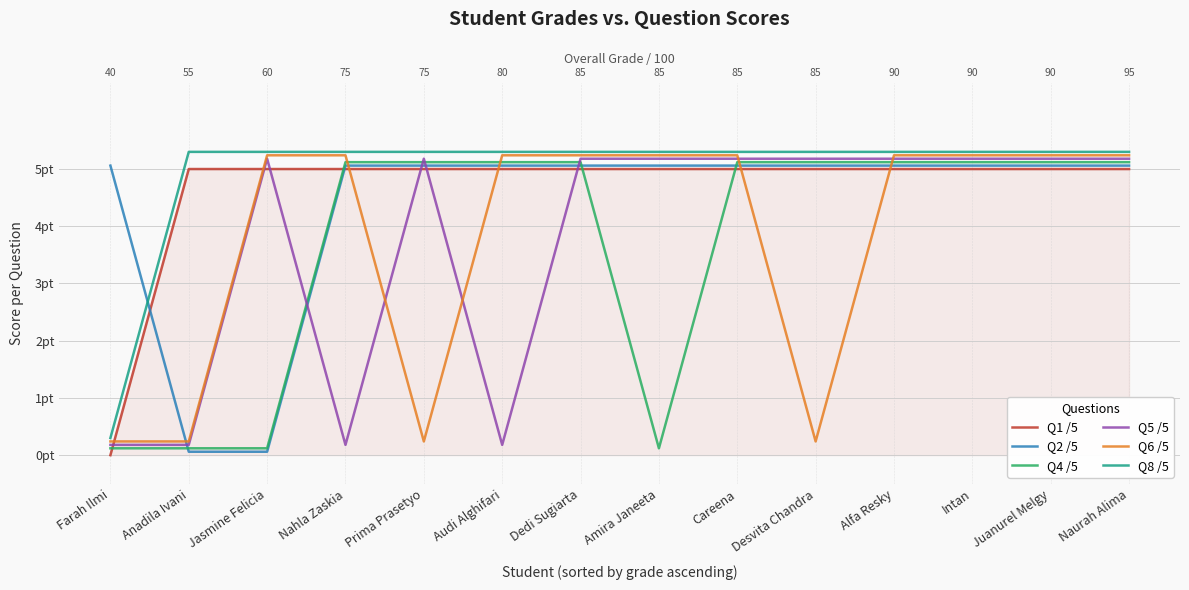

Where is the first local minimum for Q4 /5?

Amira Janeeta